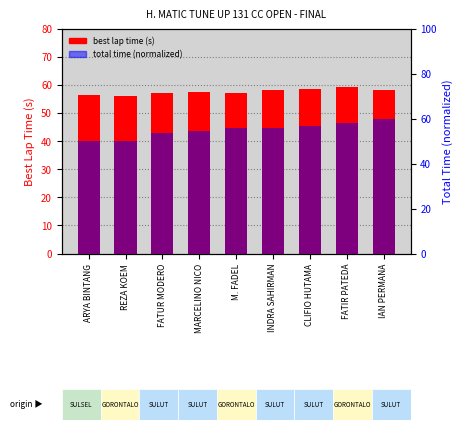

What is the label of the 9th bar from the left?

IAN PERMANA